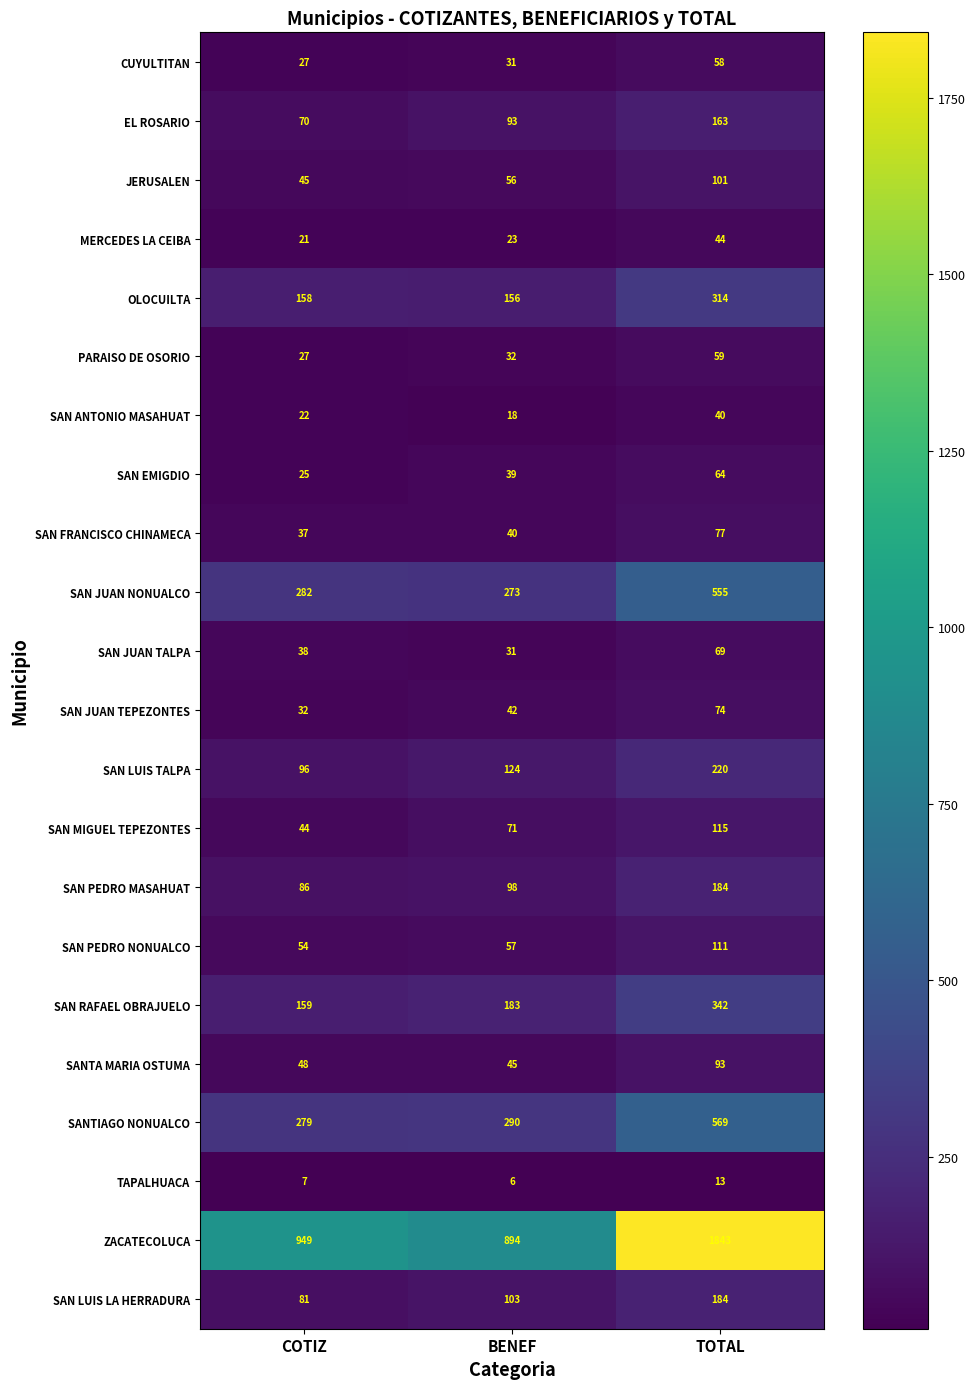

The EL ROSARIO series shows 60 at BENEF. True or false?

False